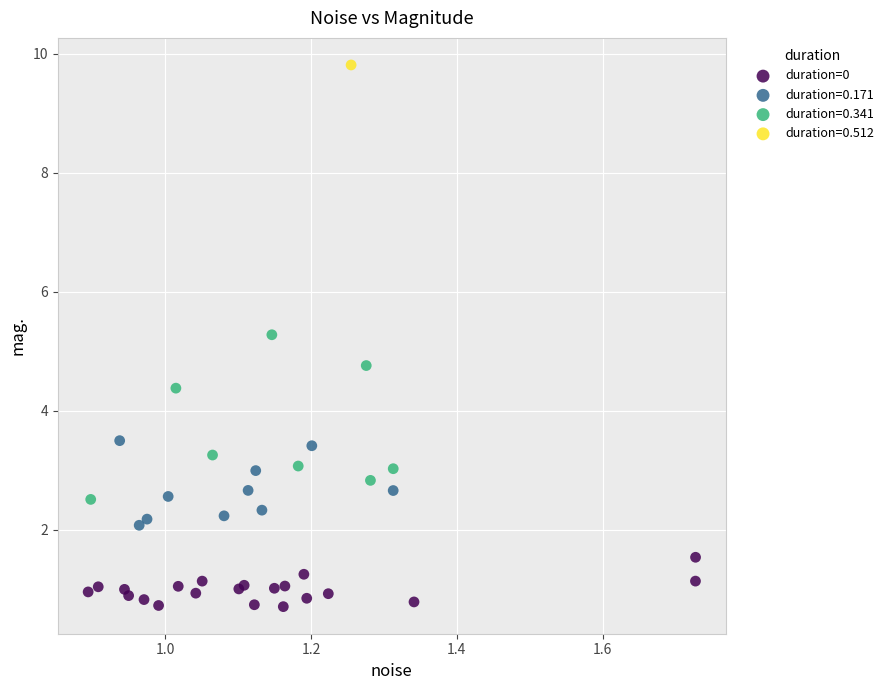

What are all the series names shown in the legend?

duration=0, duration=0.171, duration=0.341, duration=0.512